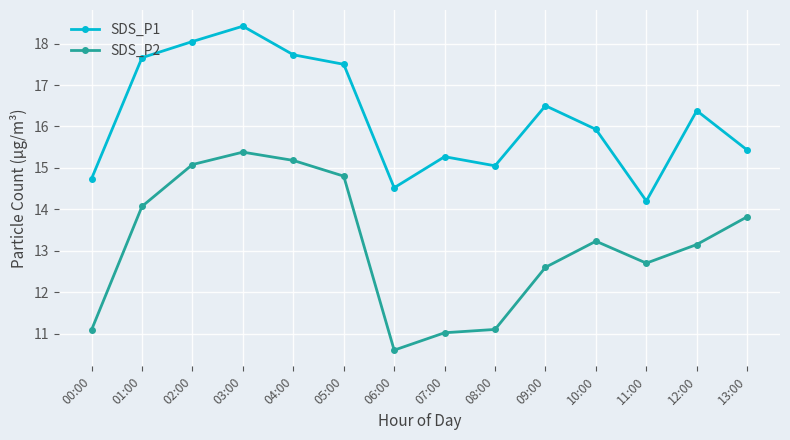

What position from the left is 10:00?

11